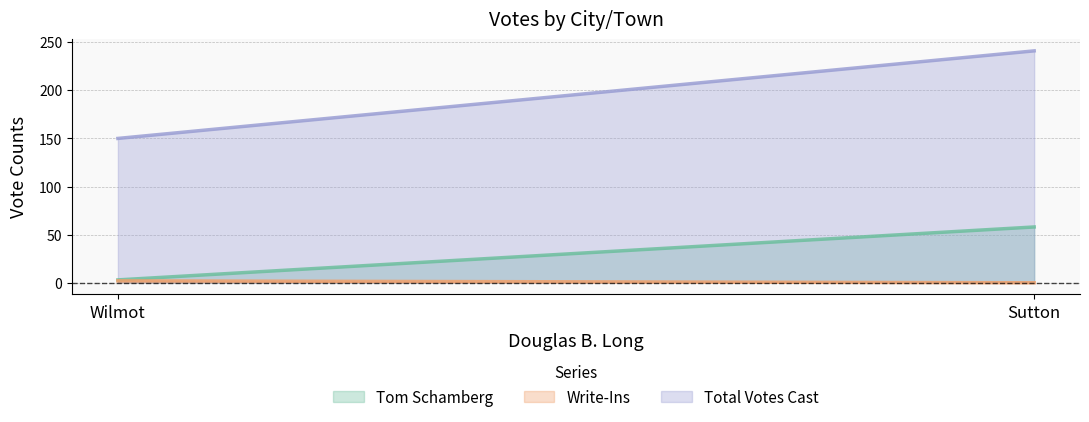

Which series has the largest total across all categories?

Total Votes Cast